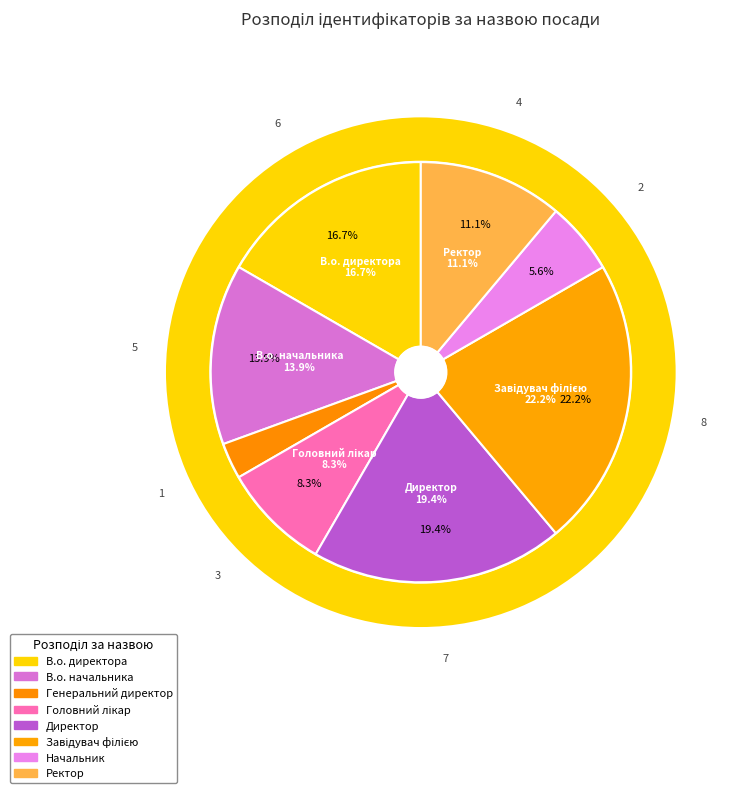

Does any single category account for the majority?

No